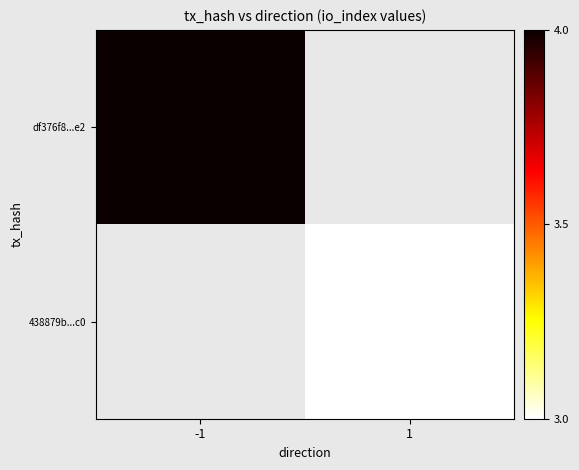

Rank the series at -1 from lowest to highest value.

df376f8...e2, 438879b...c0